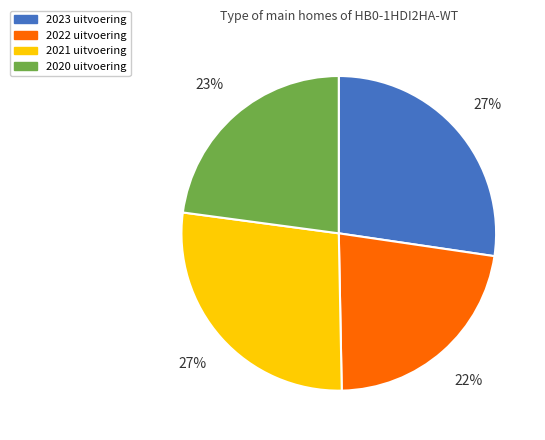

How many slices are in this pie chart?

4